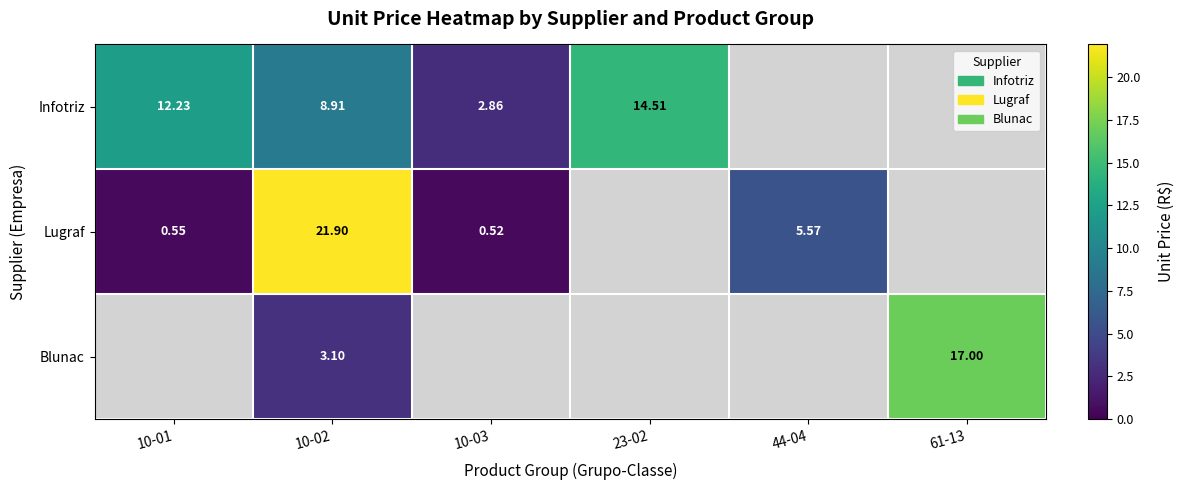

Between 10-03 and 10-01, which is larger?

10-01